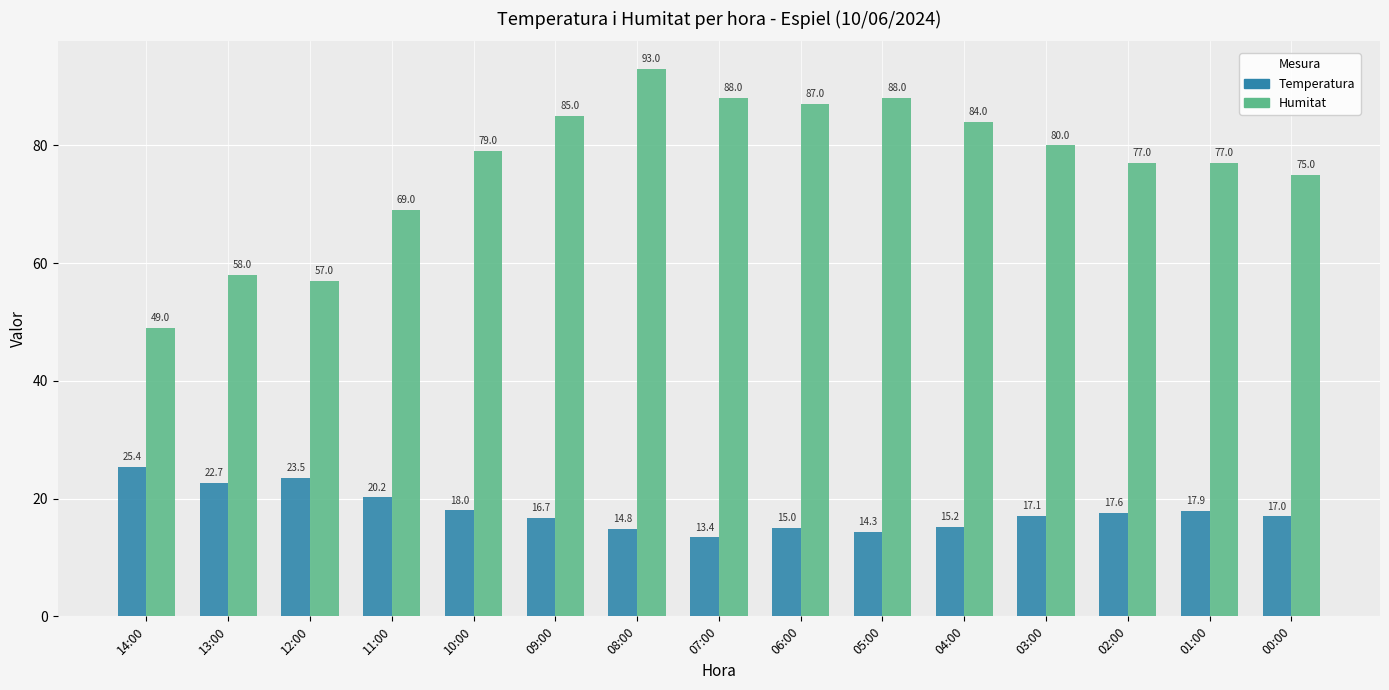

What is the sum of the Humitat values at 06:00 and 10:00?

166.0